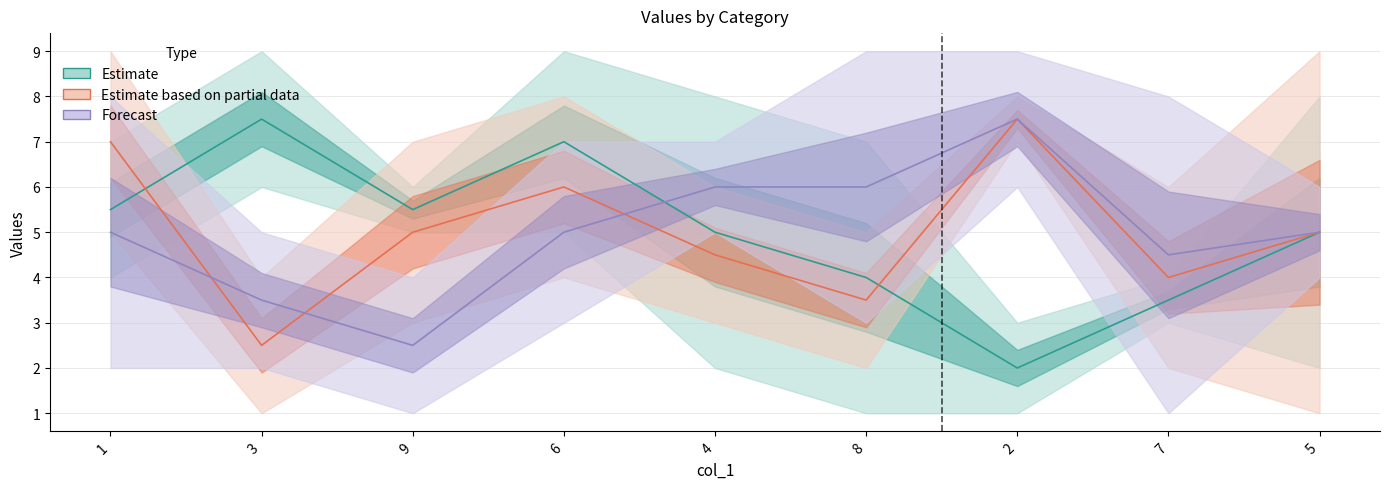

True or false: Estimate has a value of 7.9 at 4.

False